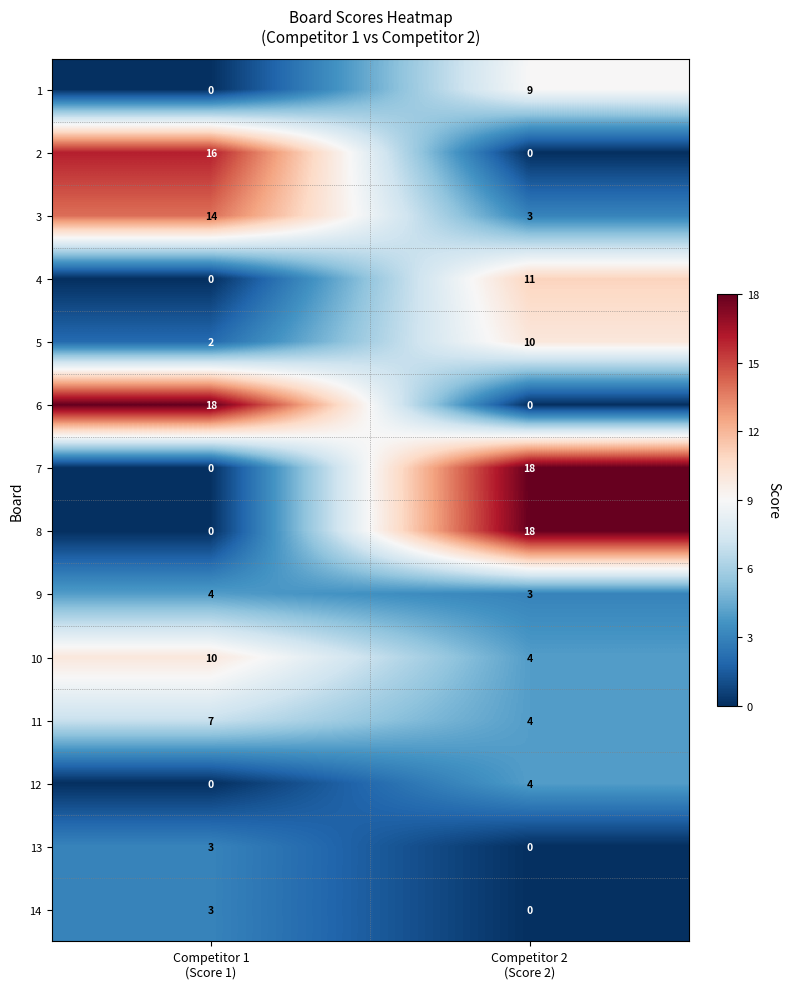

What is the difference between the maximum and minimum values in the 7 series?

18